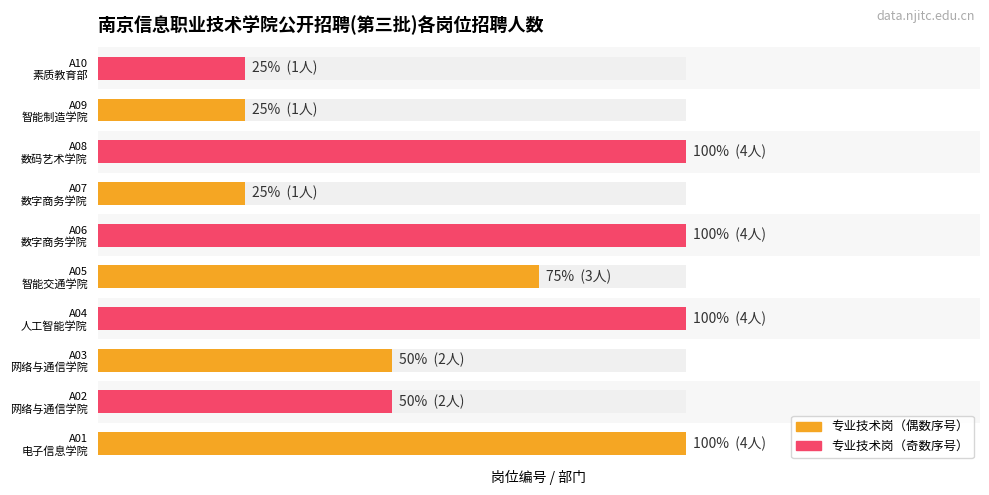

Between A05 智能交通学院 and A07 数字商务学院, which is larger?

A05 智能交通学院